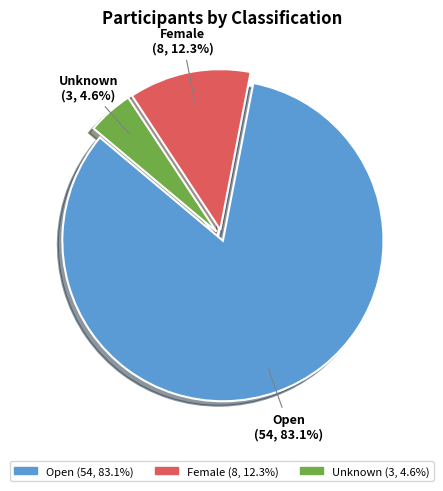

What percentage is the Female slice, to the nearest percent?

12%